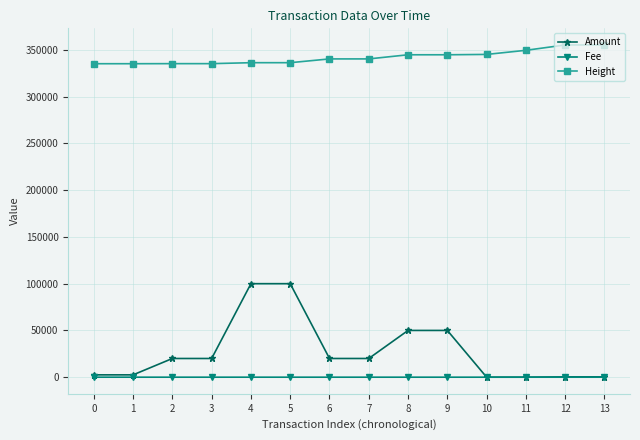

True or false: Fee and Height intersect in this chart.

False